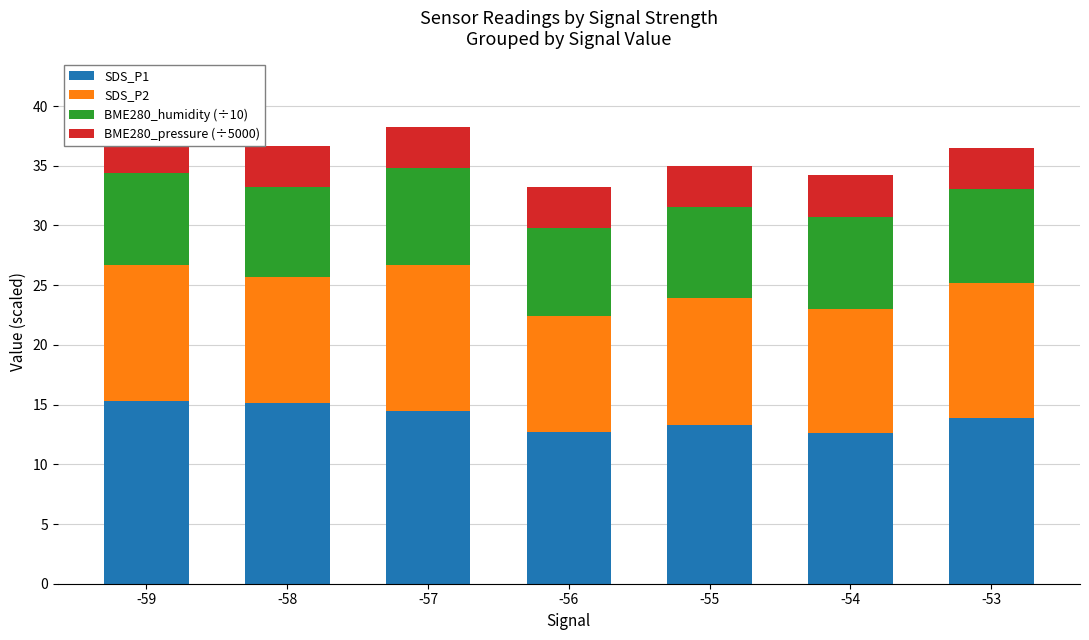

What is the total value across all series at -58?

36.7